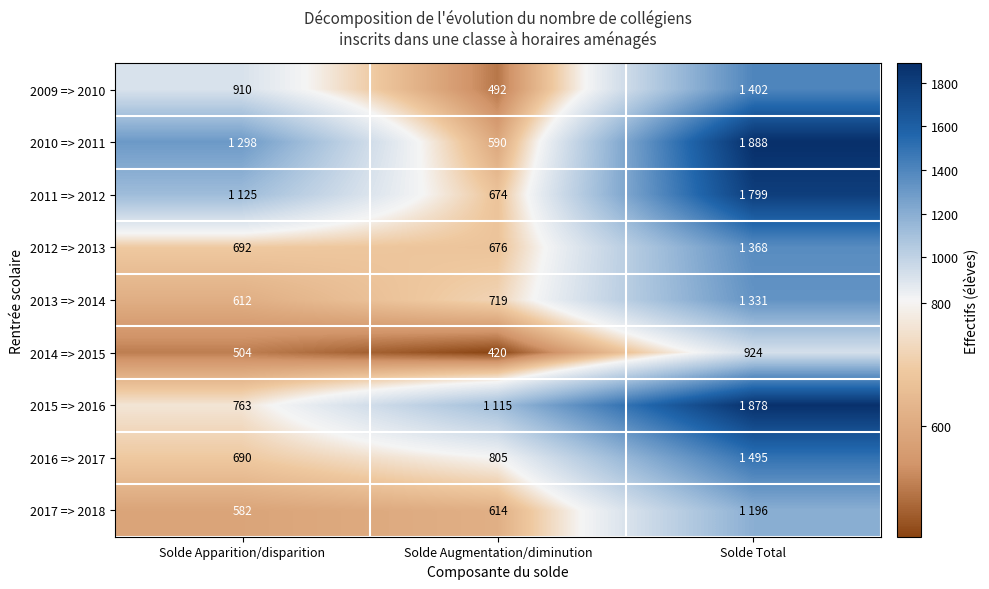

At which label is 2014 => 2015 closest to 672?

Solde Apparition/disparition